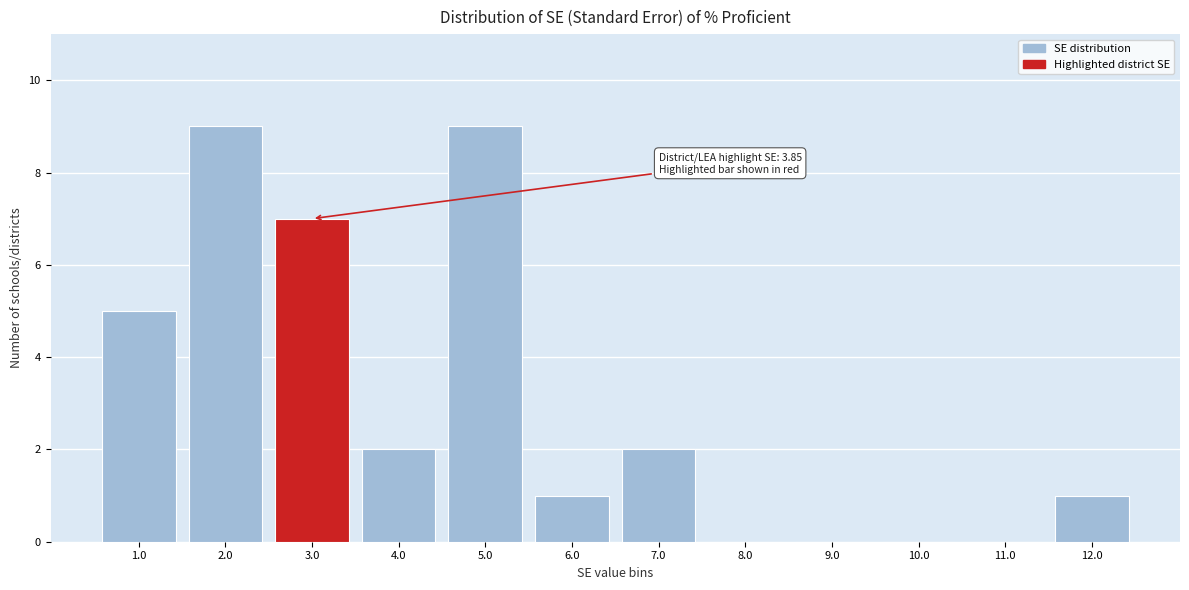

Reading left to right, extract all data points from this chart.

1.0=5	2.0=9	3.0=7	4.0=2	5.0=9	6.0=1	7.0=2	8.0=0	9.0=0	10.0=0	11.0=0	12.0=1